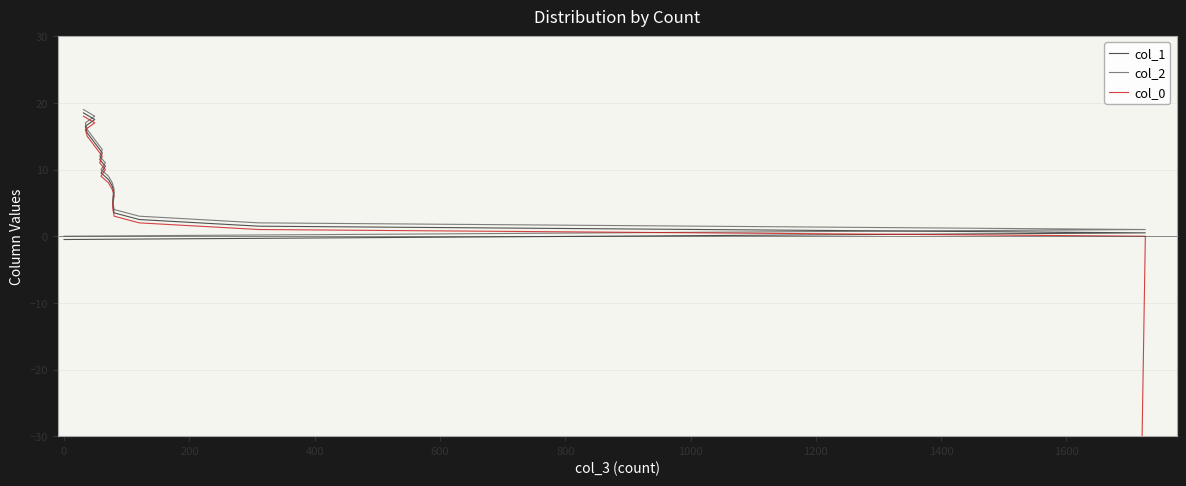

Reading right to left, what are all the values shown in this chart?

col_1: 18.5	17.5	16.5	15.5	14.5	13.5	12.5	11.5	10.5	9.5	8.5	7.5	6.5	5.5	4.5	3.5	2.5	1.5	0.5	-0.5
col_2: 19.0	18.0	17.0	16.0	15.0	14.0	13.0	12.0	11.0	10.0	9.0	8.0	7.0	6.0	5.0	4.0	3.0	2.0	1.0	0.0
col_0: 18.0	17.0	16.0	15.0	14.0	13.0	12.0	11.0	10.0	9.0	8.0	7.0	6.0	5.0	4.0	3.0	2.0	1.0	0.0	-9999.0